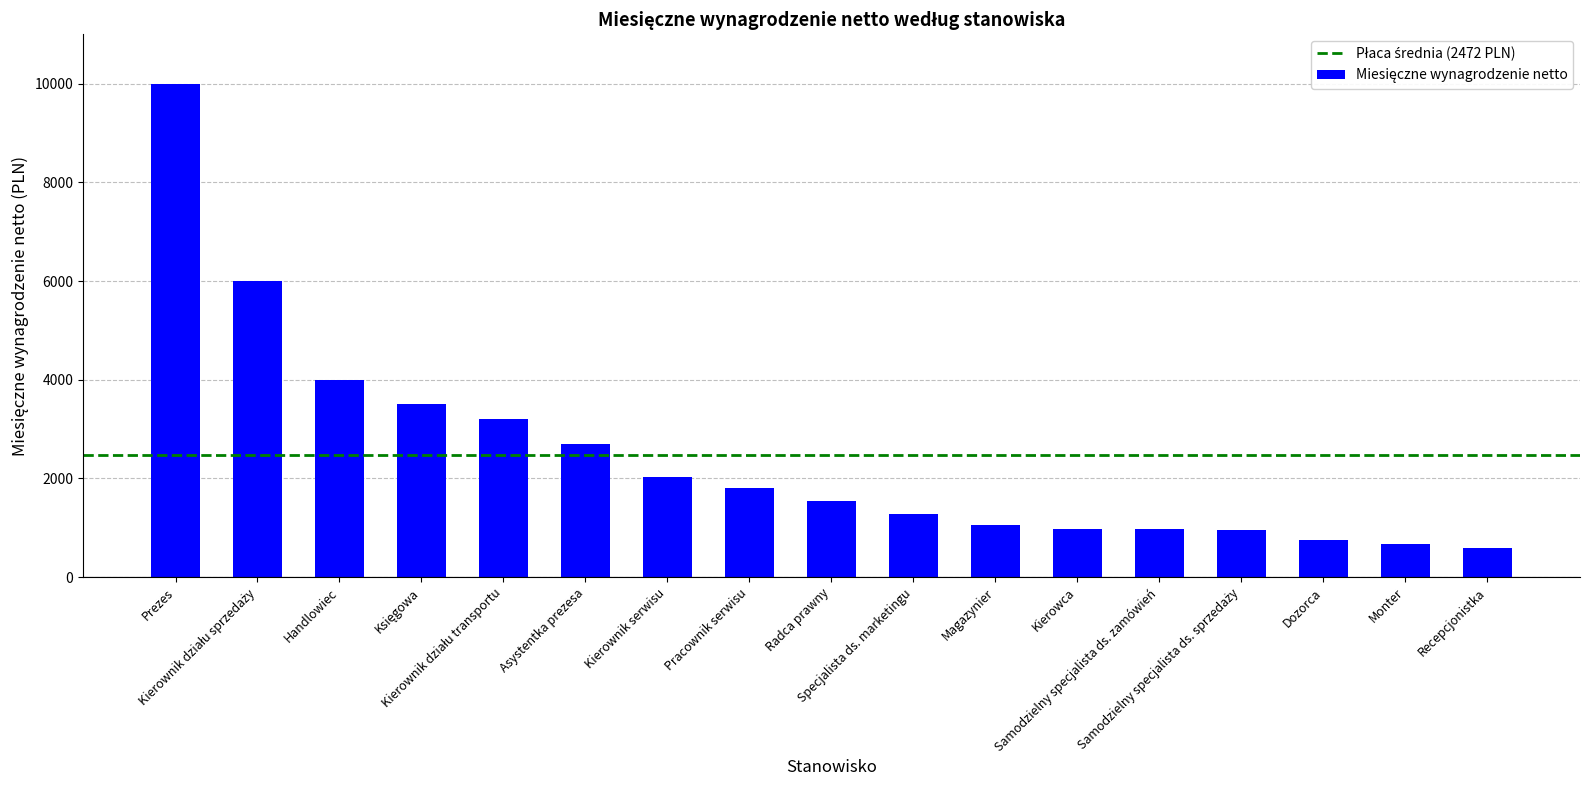

Count the number of data series in this chart.

1